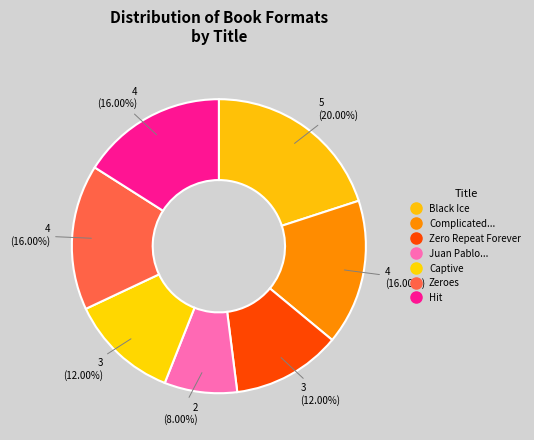

How many segments does this pie chart have?

7